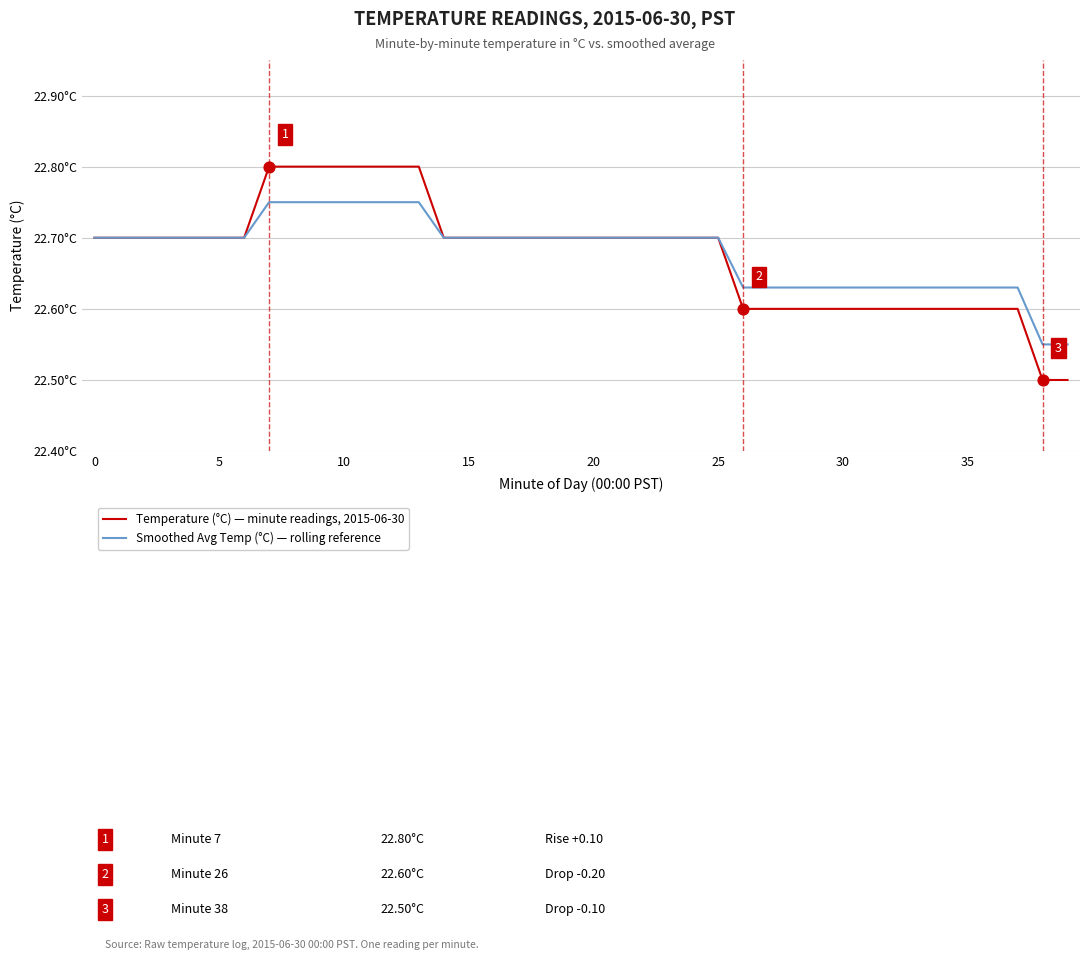

What are all the series names shown in the legend?

Temperature (°C) — minute readings, 2015-06-30, Smoothed Avg Temp (°C) — rolling reference